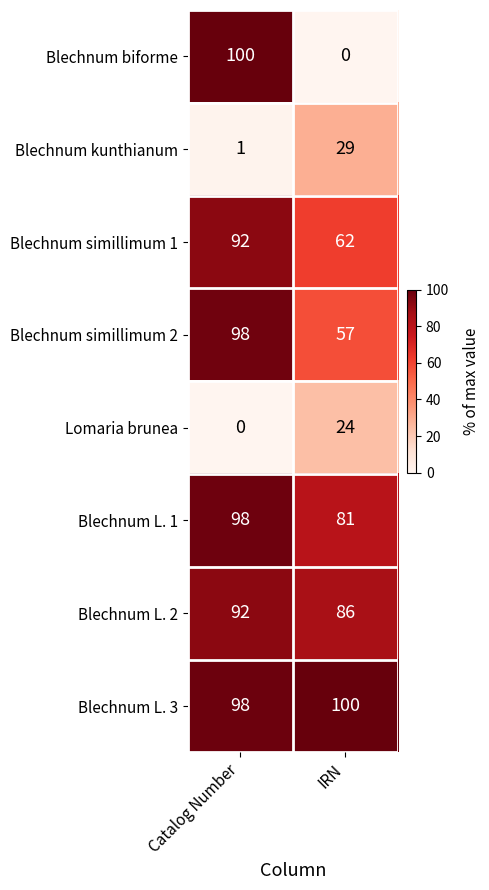

What is the sum of all Blechnum L. 2 values?

178